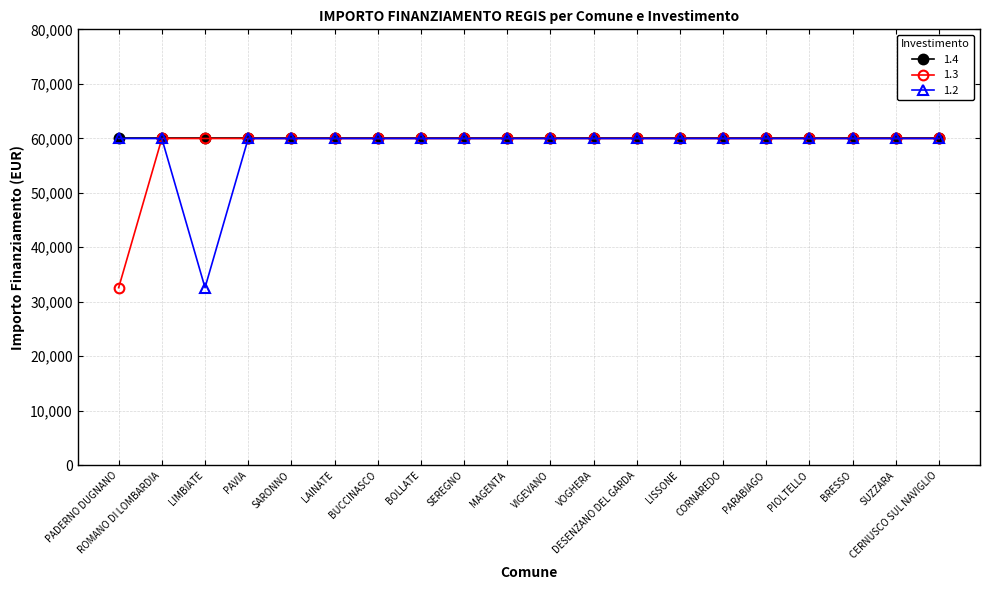

Is this an area chart (filled region under the line)?

No